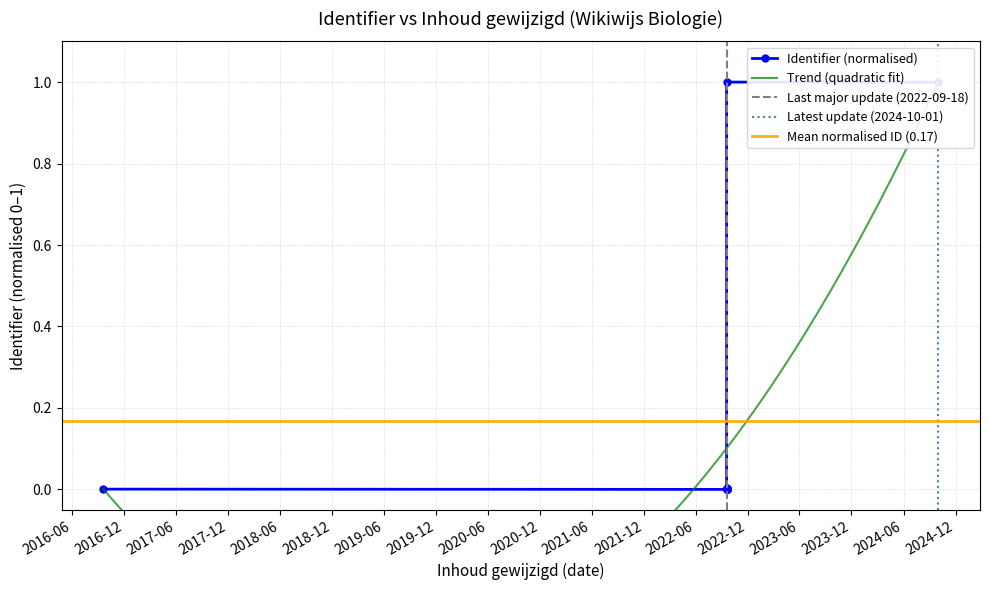

True or false: the data shows 0.0 at 2016-09-18.

False